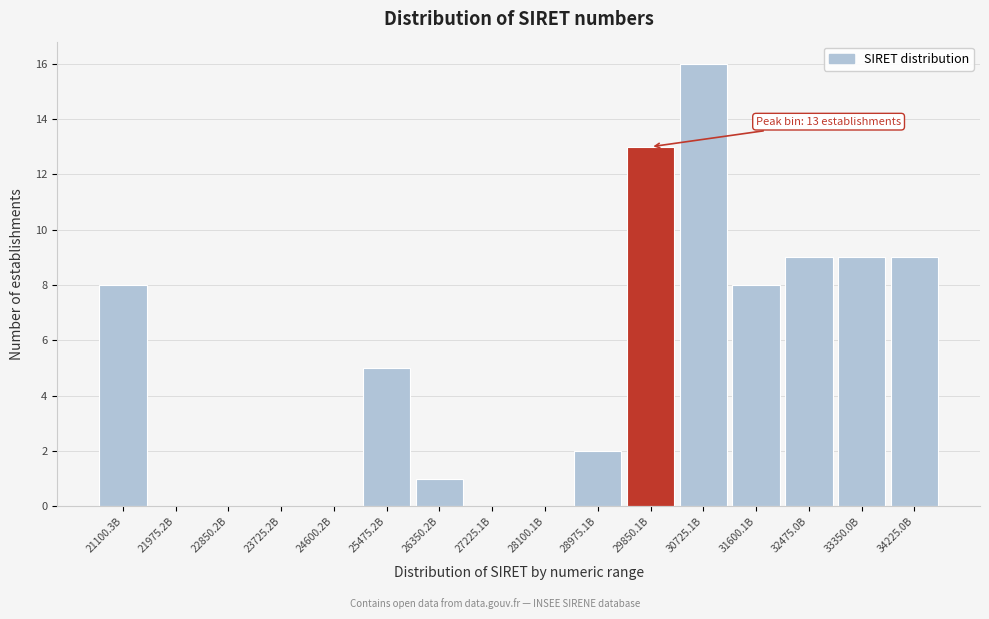

Reading left to right, transcribe all the data shown in this chart.

21100.3B=8	21975.2B=0	22850.2B=0	23725.2B=0	24600.2B=0	25475.2B=5	26350.2B=1	27225.1B=0	28100.1B=0	28975.1B=2	29850.1B=13	30725.1B=16	31600.1B=8	32475.0B=9	33350.0B=9	34225.0B=9